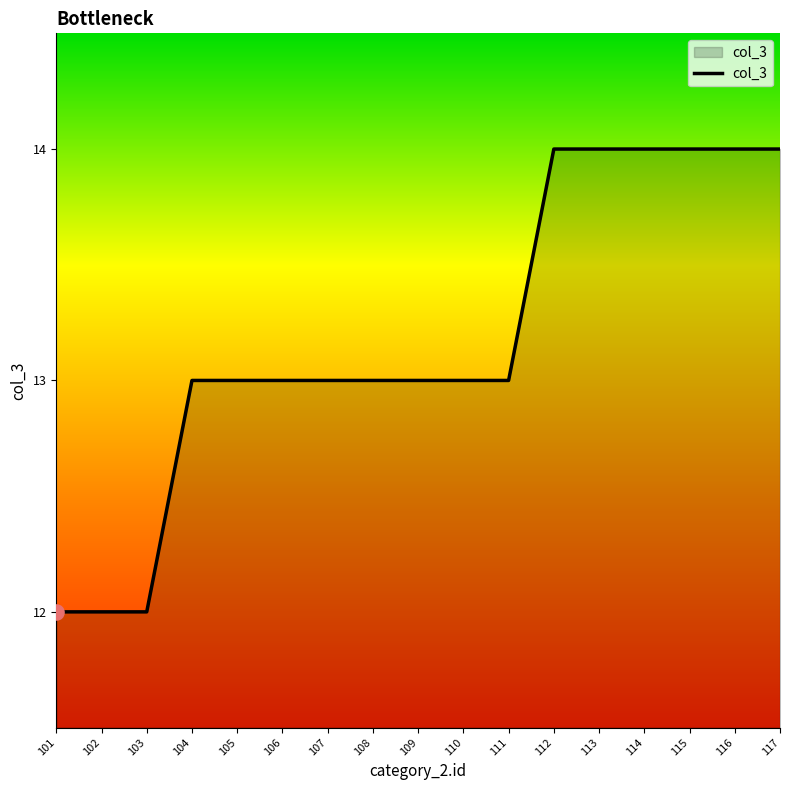

What is the change in value from 101 to 109?

+1